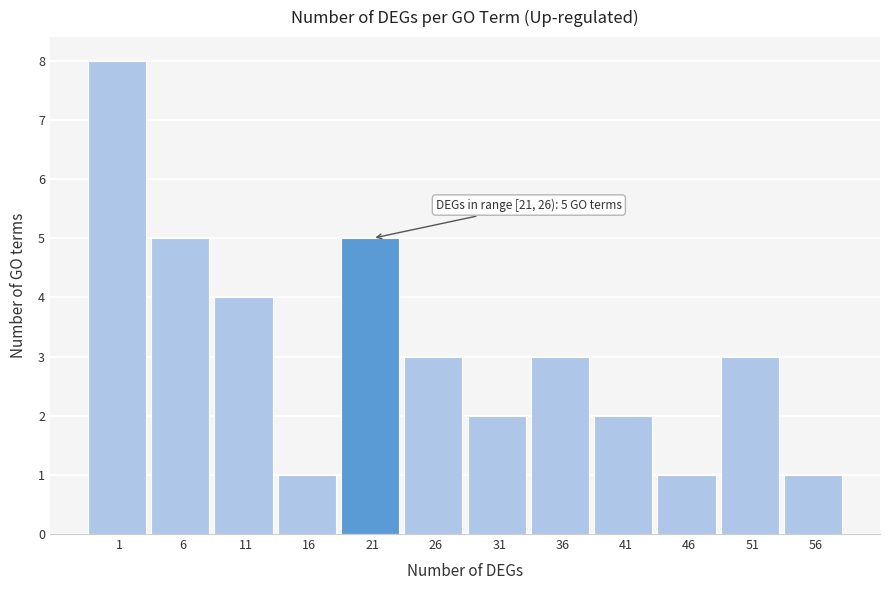

Reading left to right, list all the values displayed in this chart.

1=8	6=5	11=4	16=1	21=5	26=3	31=2	36=3	41=2	46=1	51=3	56=1